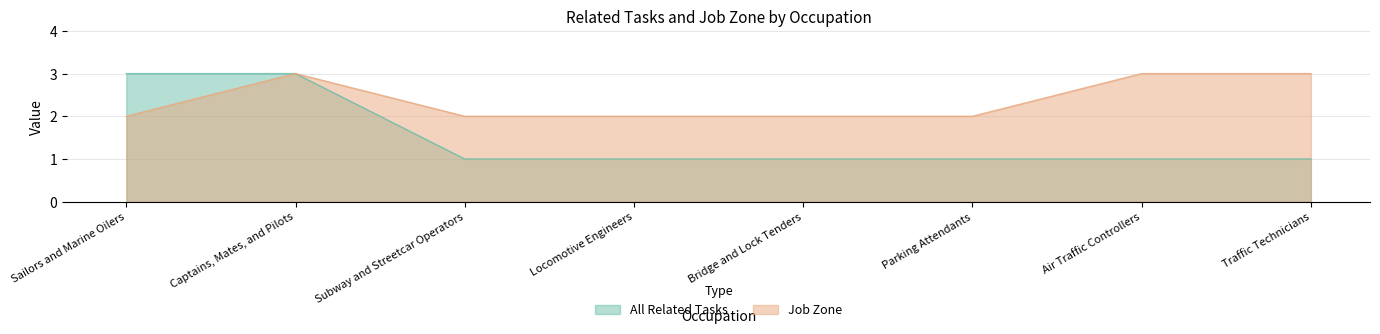

At how many categories does at least one series exceed 1?

8